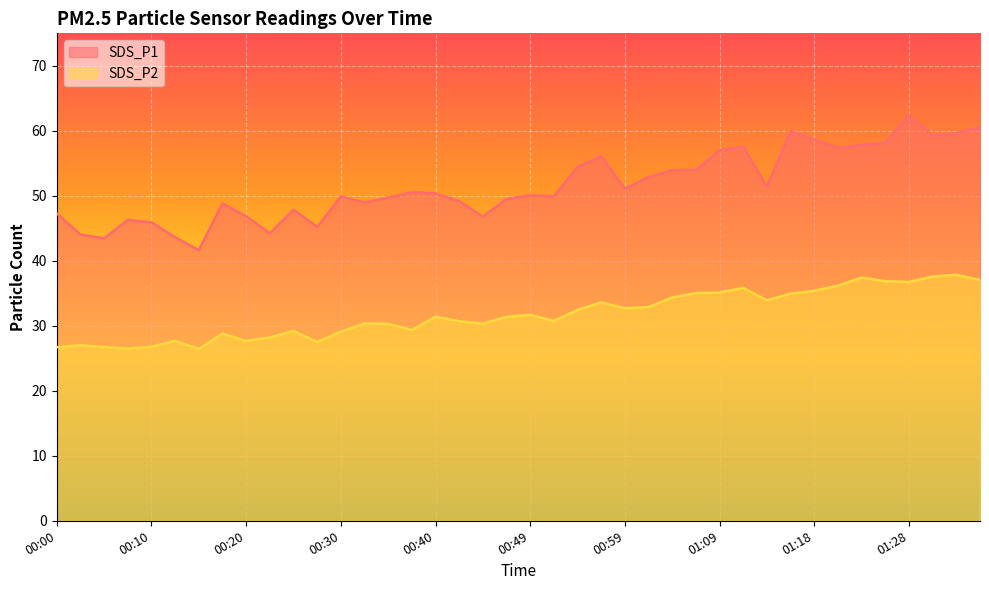

Which label corresponds to the smallest value in the chart?

00:15